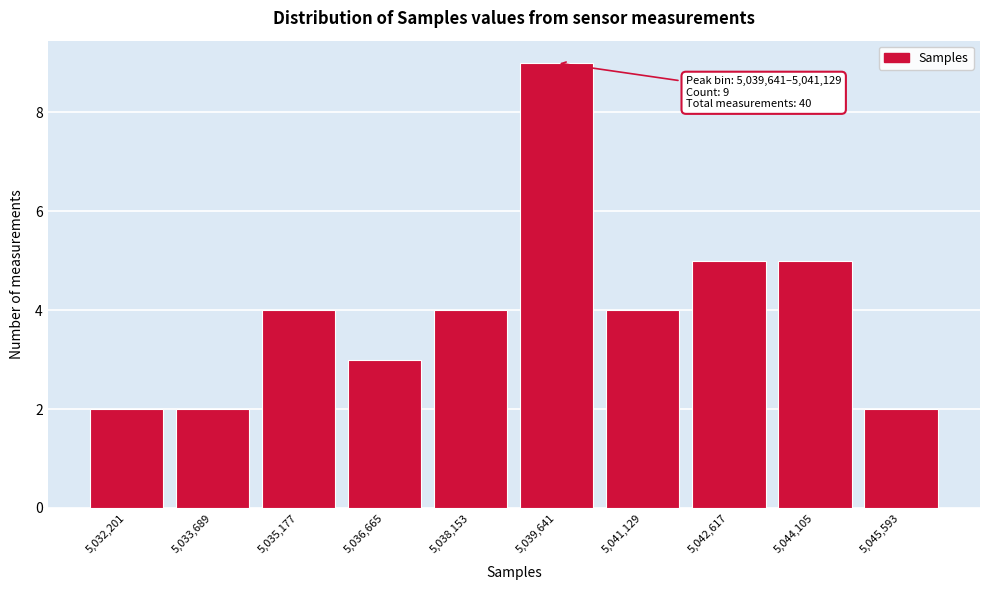

Reading left to right, transcribe all the data shown in this chart.

2	2	4	3	4	9	4	5	5	2